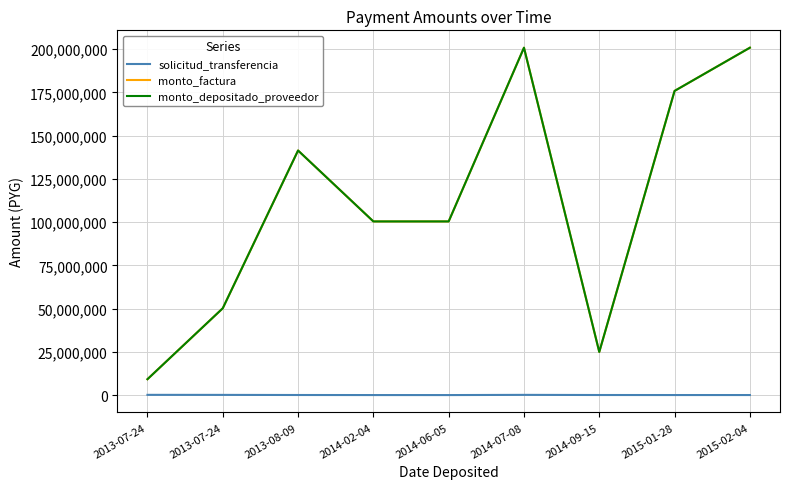

Does the chart have visible grid lines?

Yes